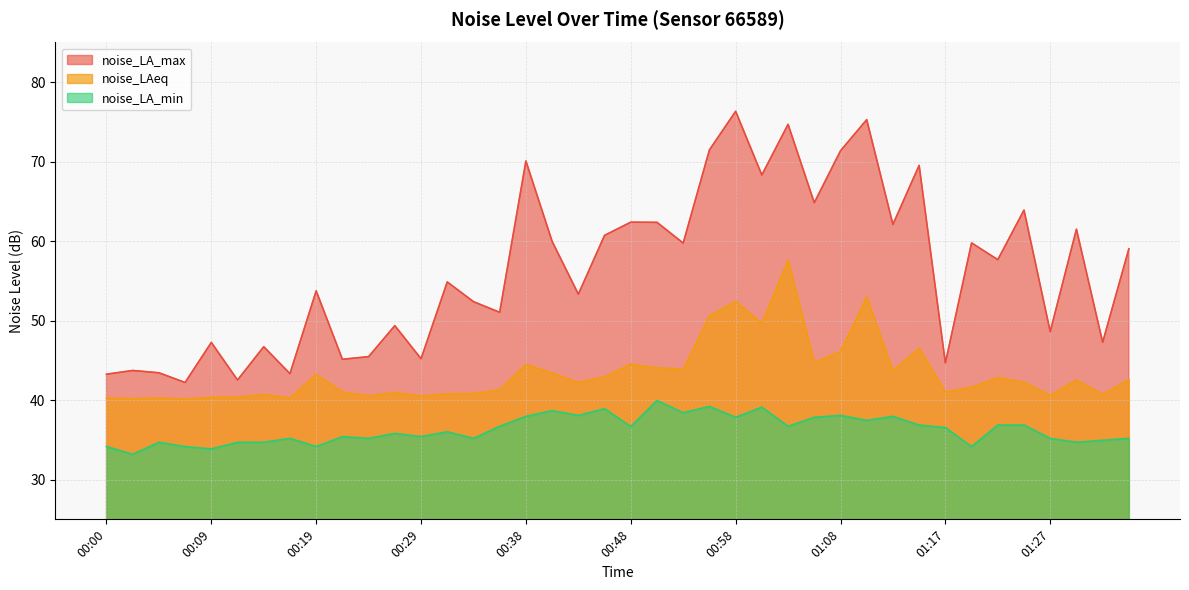

True or false: noise_LAeq has a value of 40.5 at 00:24.

True